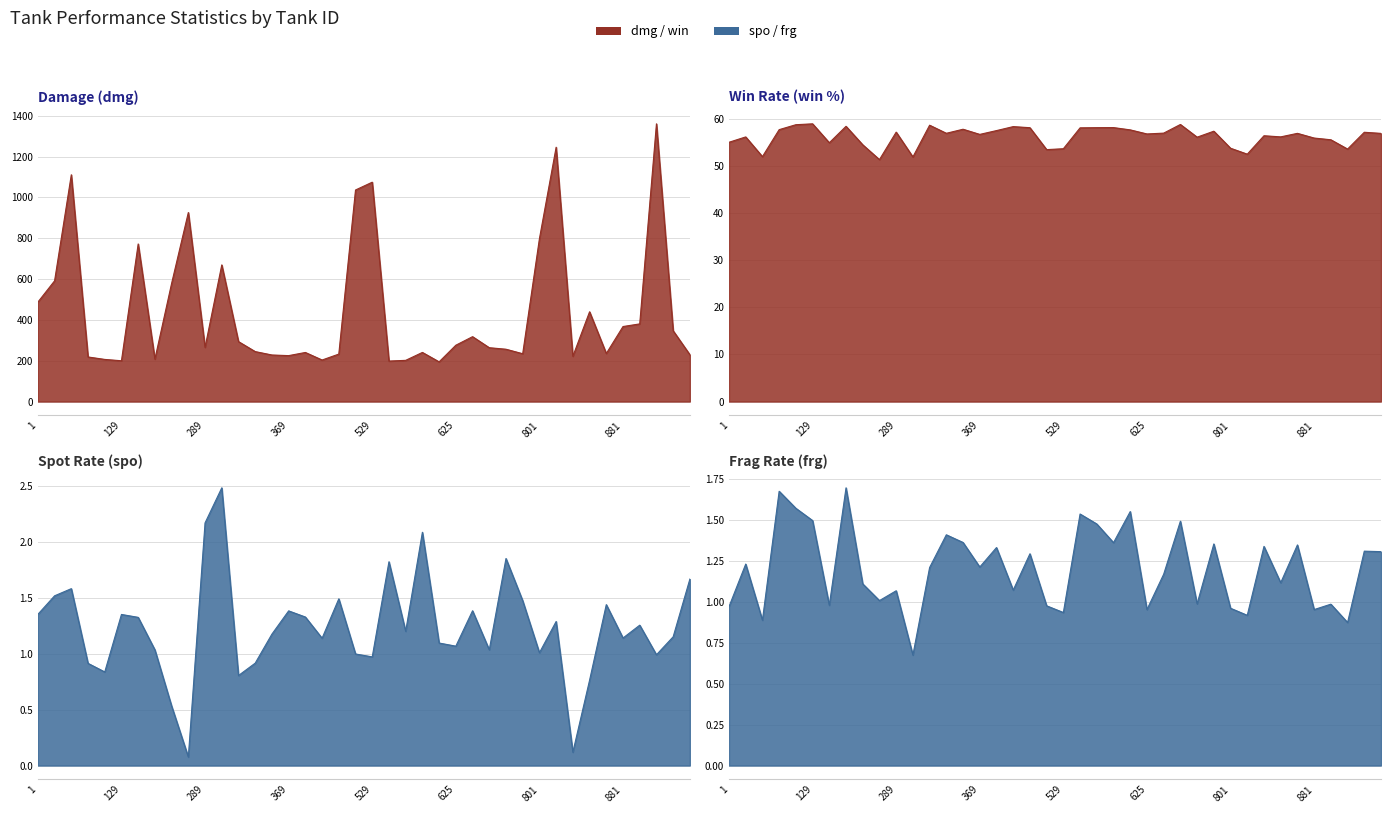

What is the difference between the win values at 609 and 881?

1.7